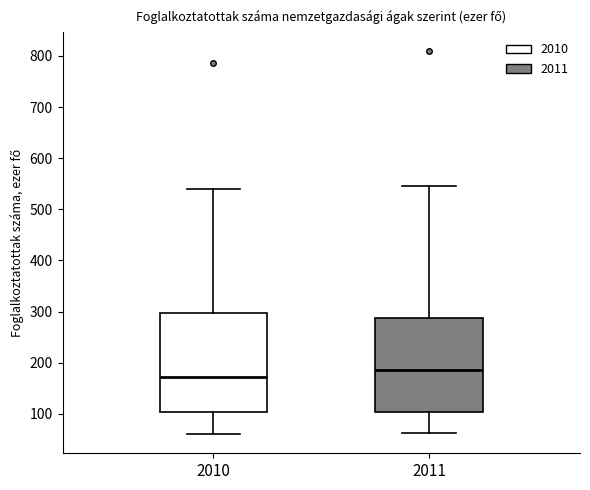

Reading left to right, transcribe this box plot: for each box, give where its median line is, the range the box spans, and where its two whiskers end, as read against the y-axis. The values are not printed on the chart, so give them approximately, as read against the axis.

2010: median 170, box 100 to 300, whiskers 60 to 540
2011: median 190, box 100 to 290, whiskers 60 to 550